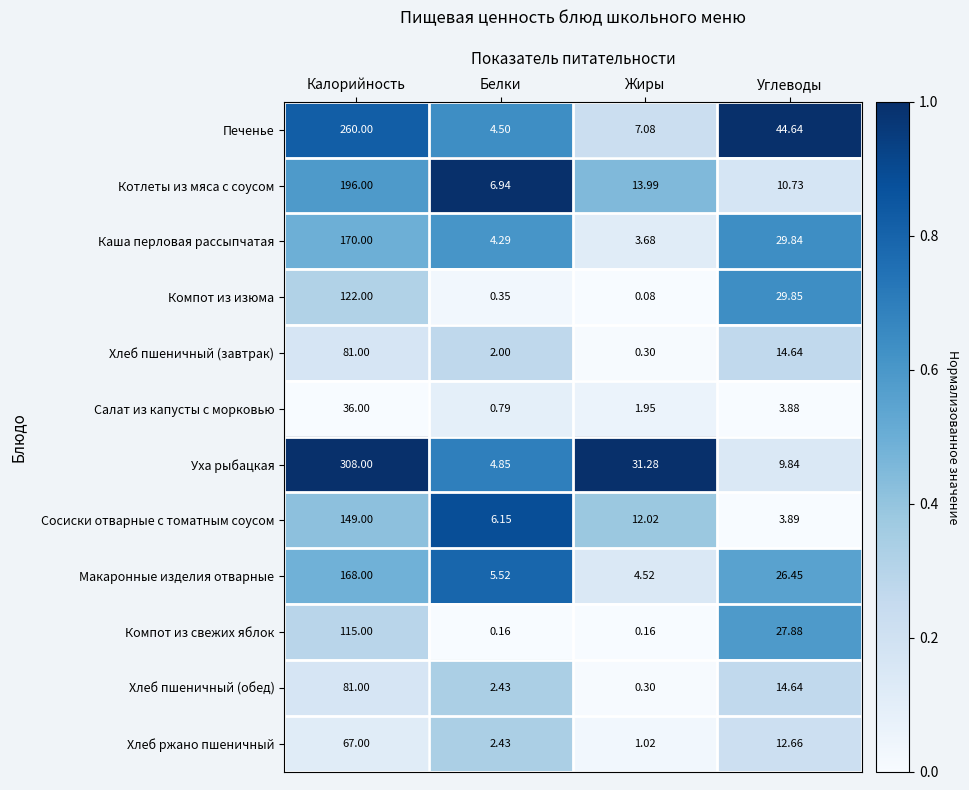

Is the value of Сосиски отварные с томатным соусом at Углеводы greater than the value of Компот из изюма at Углеводы?

No